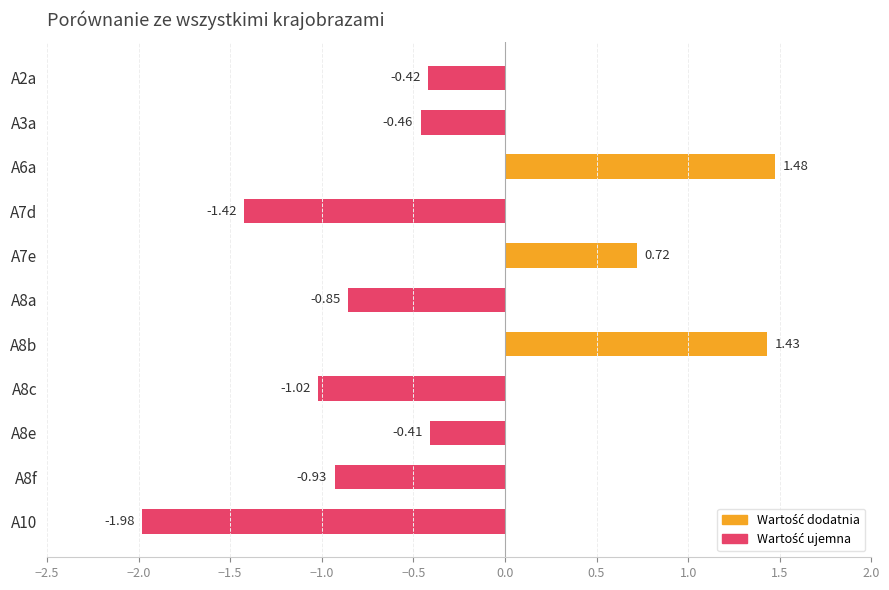

List the labels in order of value, smallest first.

A10, A7d, A8c, A8f, A8a, A3a, A2a, A8e, A7e, A8b, A6a